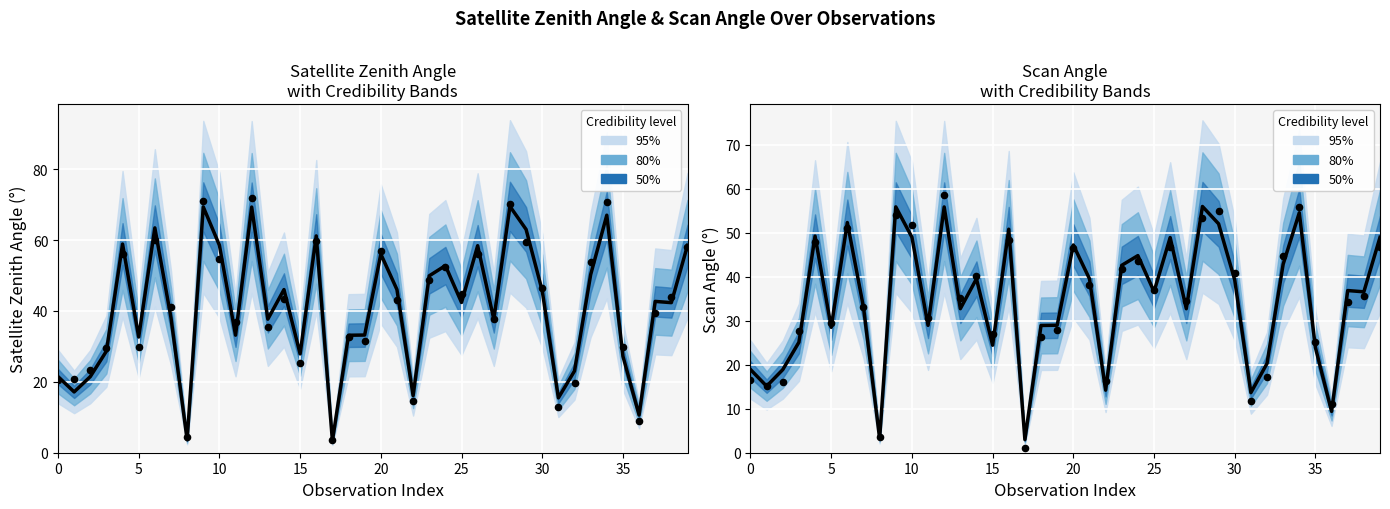

At how many categories does at least one series exceed 3?

40